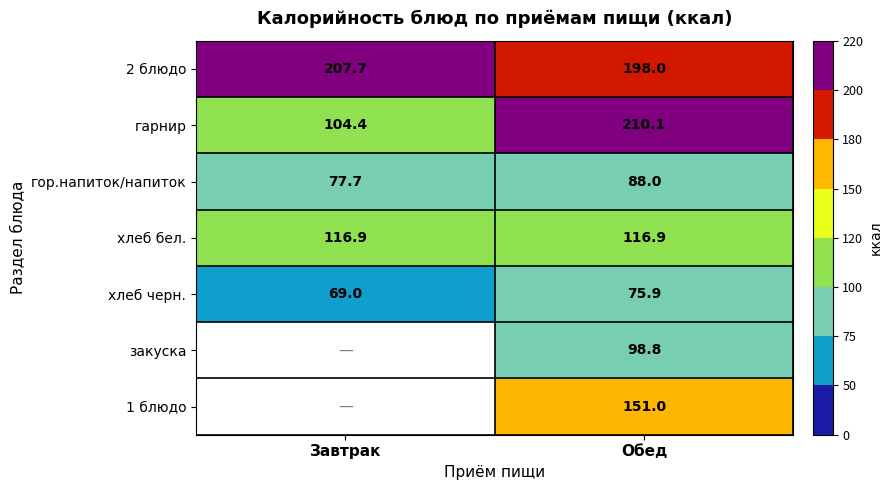

The value of закуска at Обед is 24.5. True or false?

False